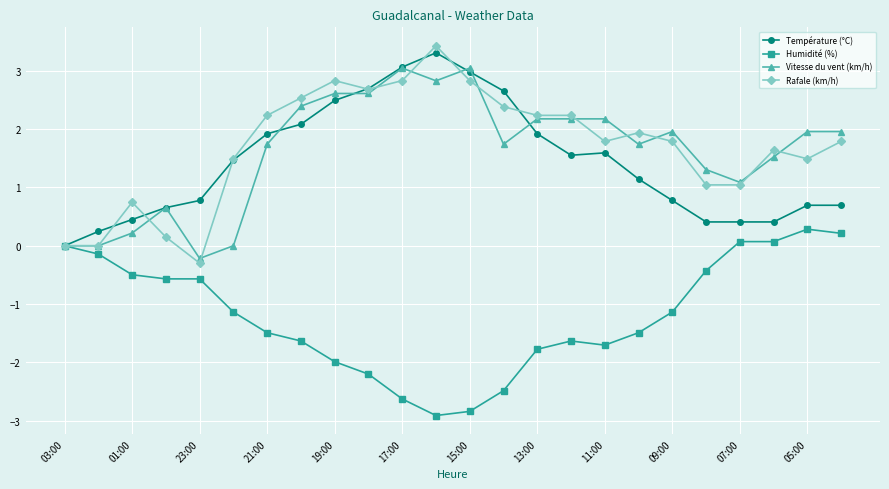

True or false: Rafale (km/h) has more than 0 points higher than both neighbors.

True